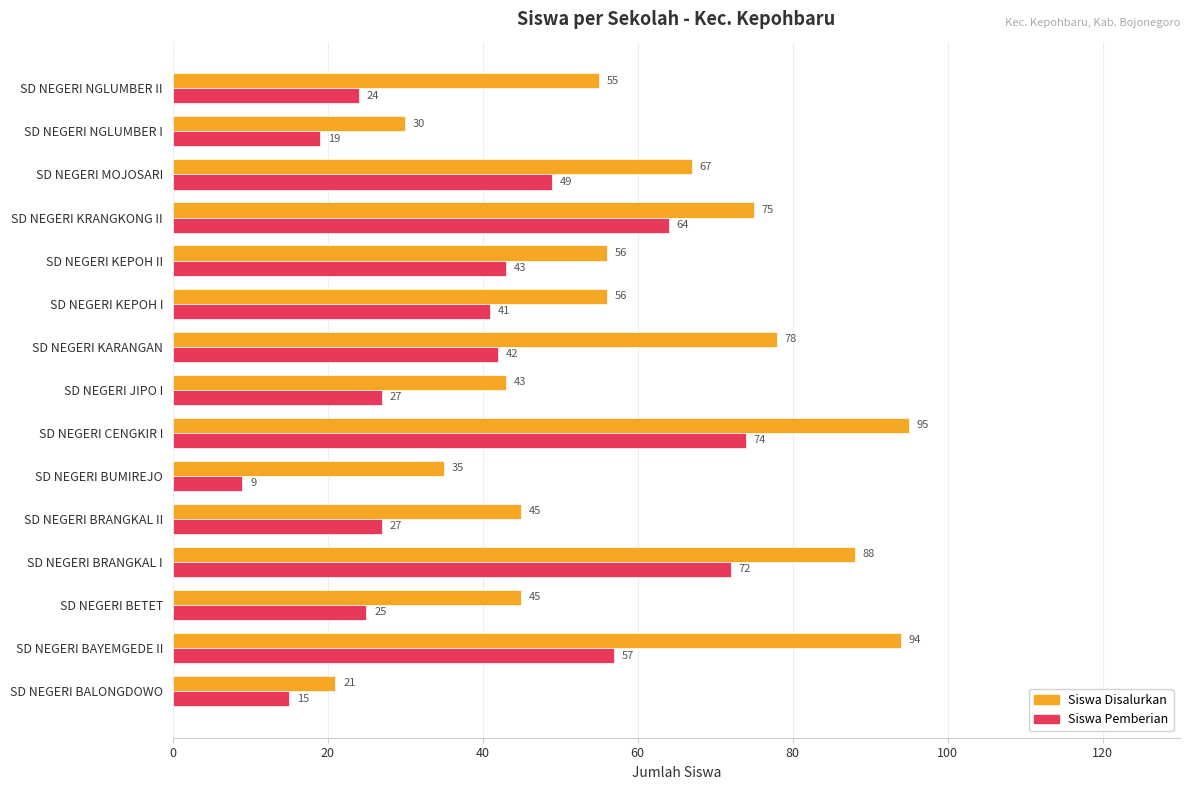

At which label is Siswa Pemberian closest to 41?

SD NEGERI KEPOH I